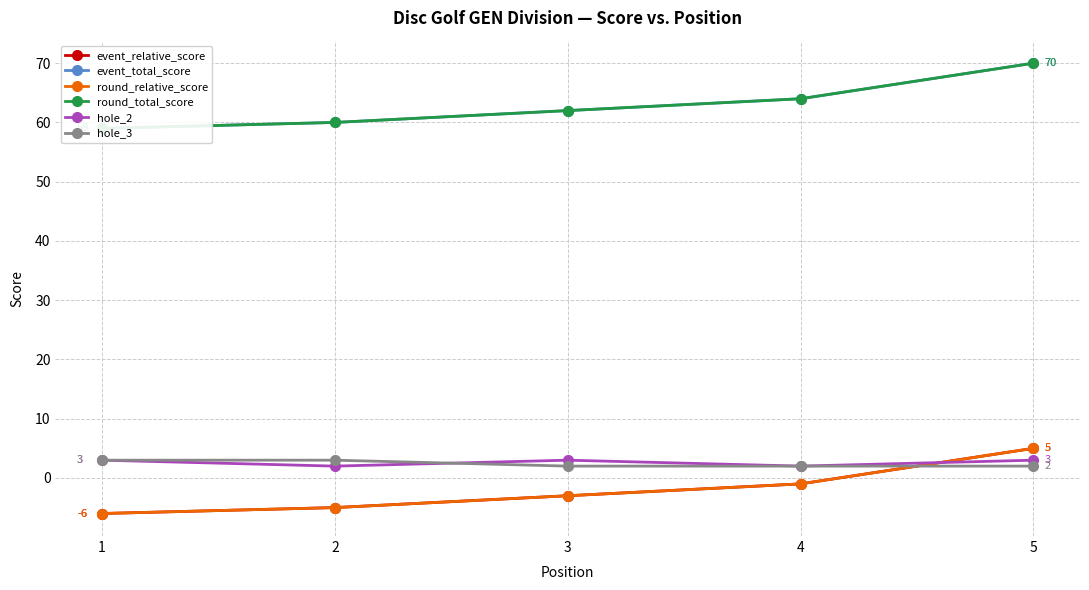

Between 1 and 5, which is larger?

5